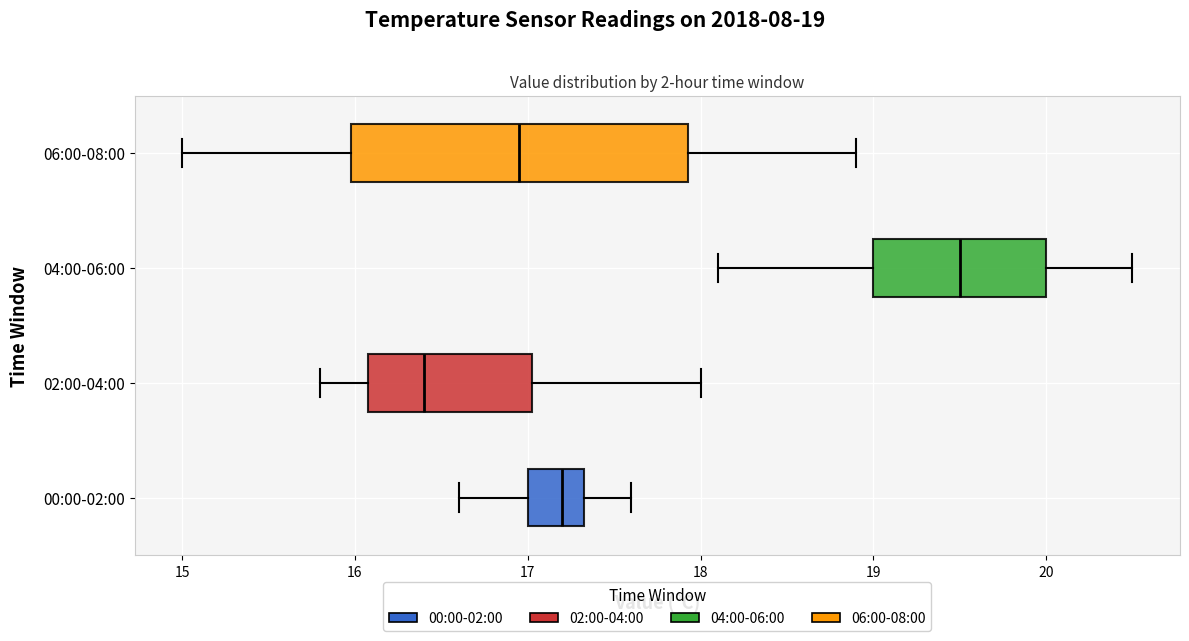

Reading bottom to top, read every box against the x-axis: the position of its median line, the range the box covers, and the ends of its whiskers. The values are not printed on the chart, so give them approximately, as read against the axis.

00:00-02:00: median 17.2, box 17.0 to 17.3, whiskers 16.6 to 17.6
02:00-04:00: median 16.4, box 16.1 to 17.0, whiskers 15.8 to 18.0
04:00-06:00: median 19.5, box 19.0 to 20.0, whiskers 18.1 to 20.5
06:00-08:00: median 17.0, box 16.0 to 17.9, whiskers 15.0 to 18.9